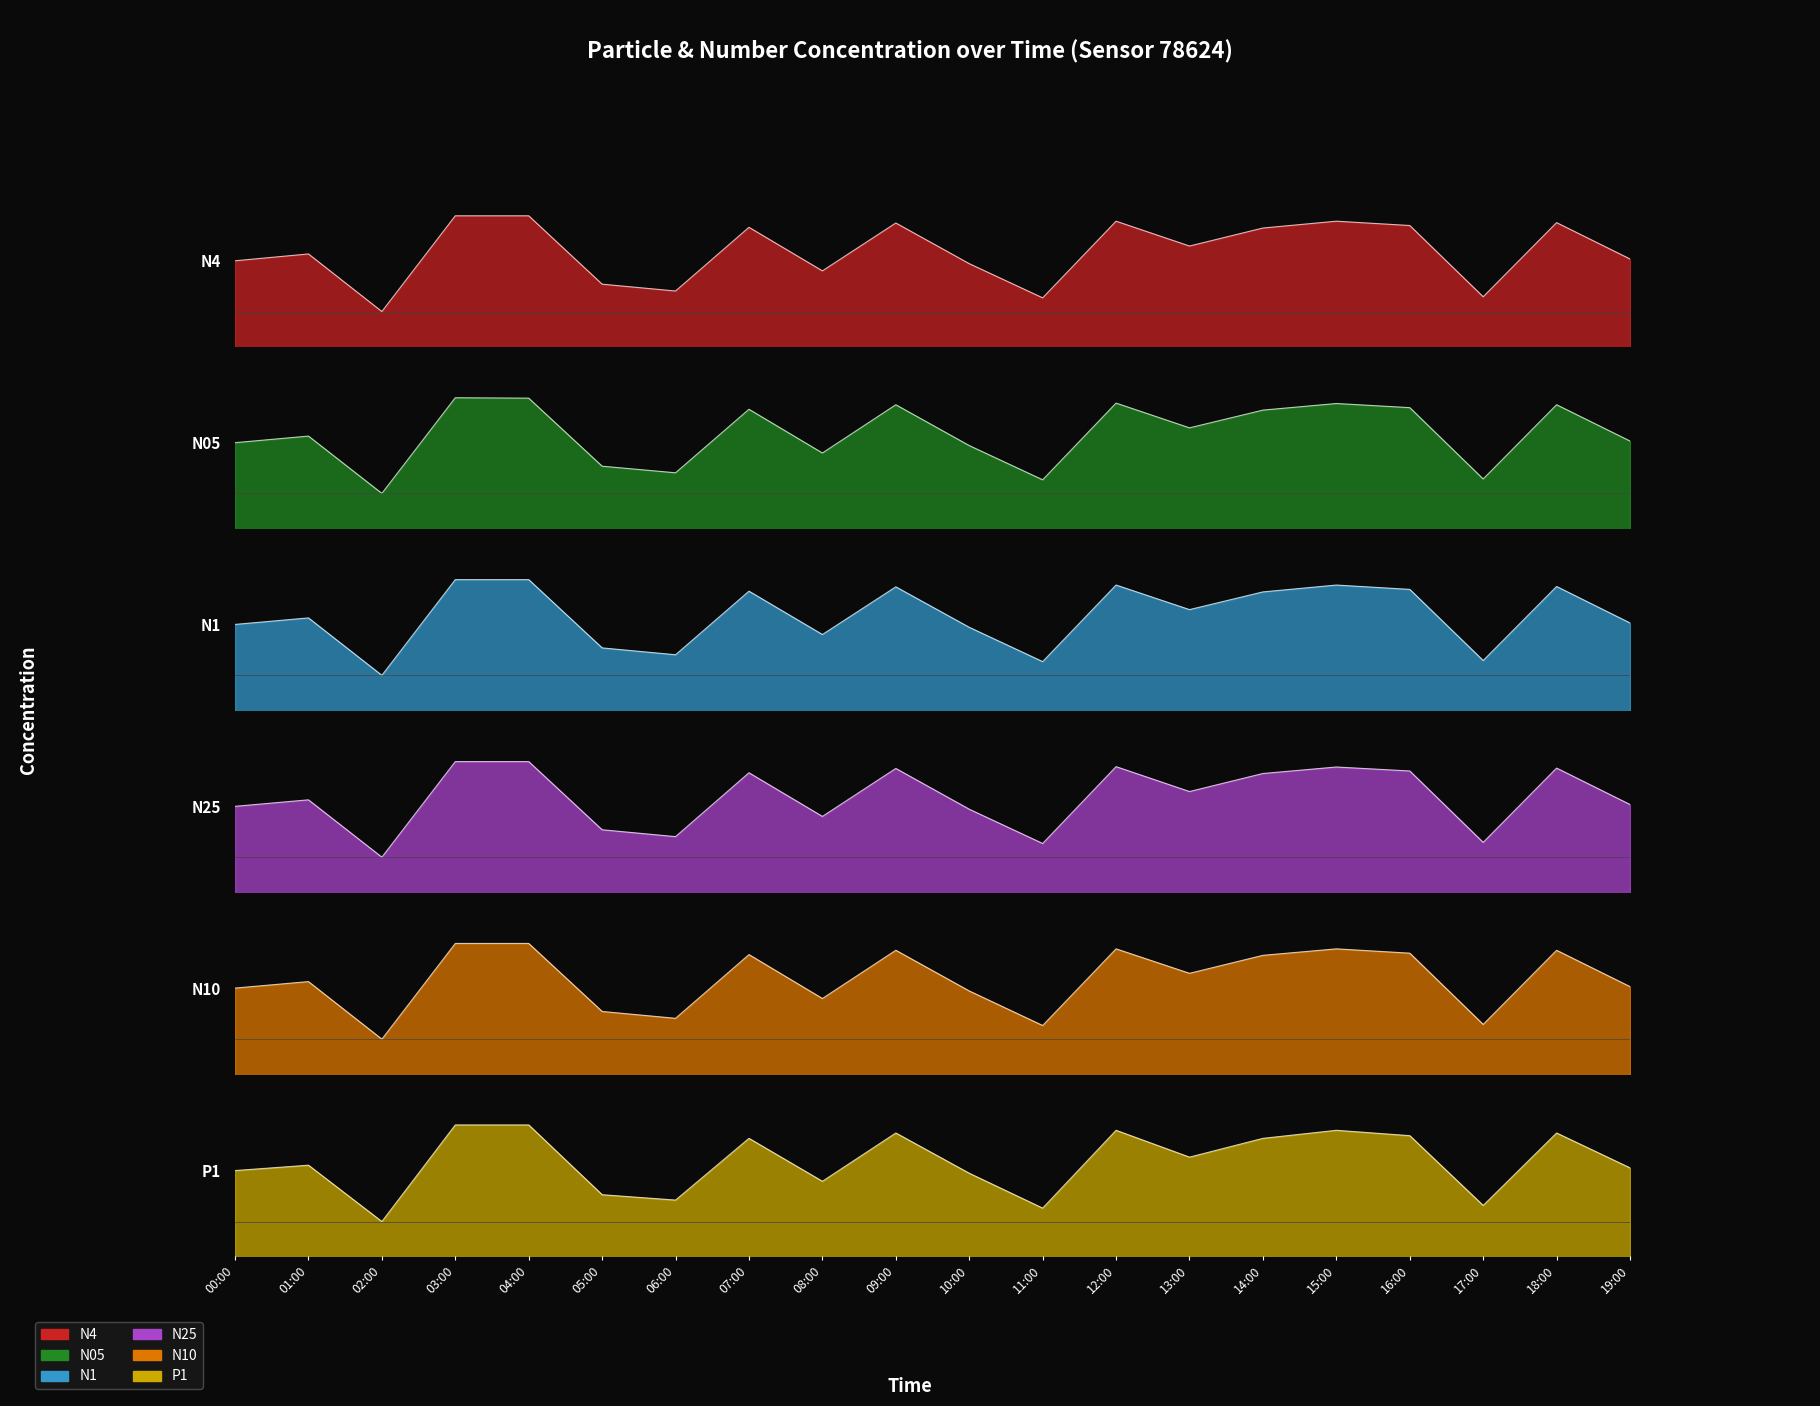

Which has a higher value, 07:00 or 13:00?

07:00